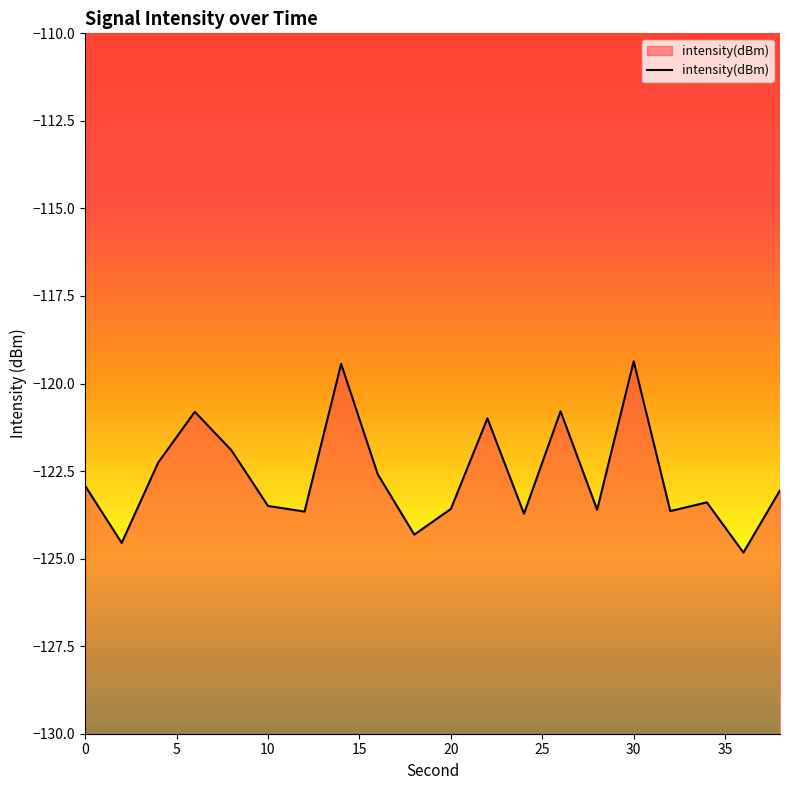

How many points are higher than both their immediate neighbors (excluding endpoints)?

6